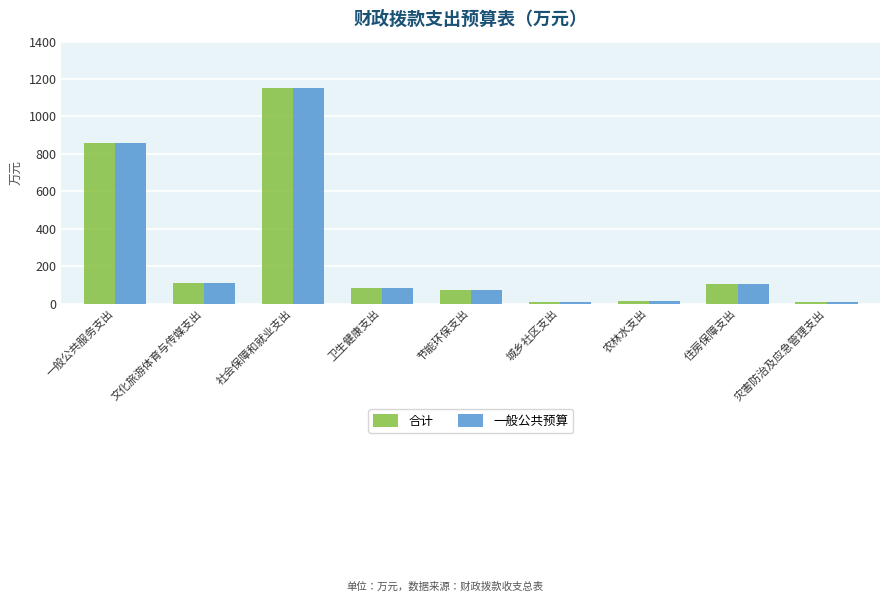

What is the label of the 6th bar from the right?

卫生健康支出